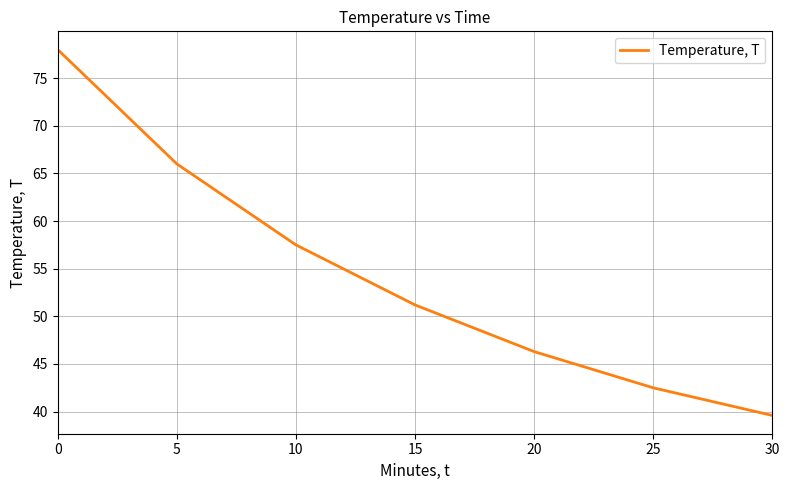

Between 30 and 15, which is larger?

15